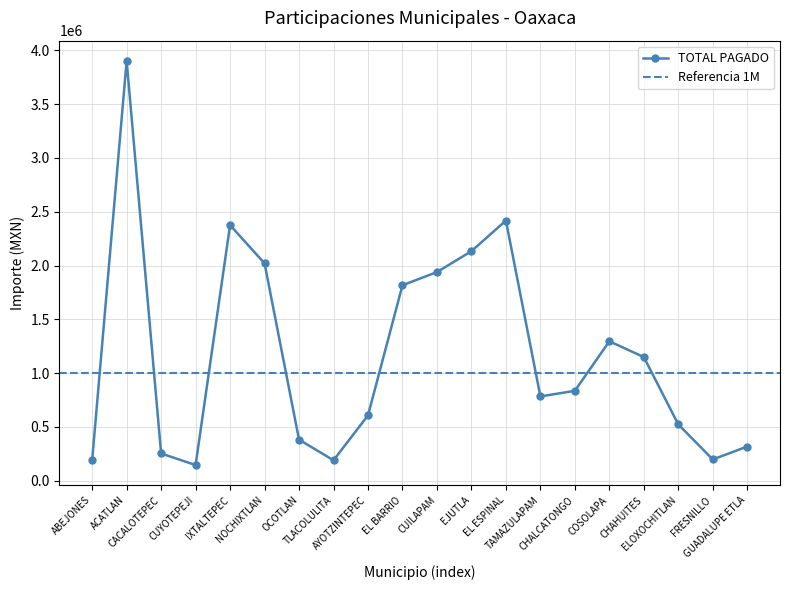

What is the difference between the second highest and minimum values in the DICIEMBRE series?

2271395.0